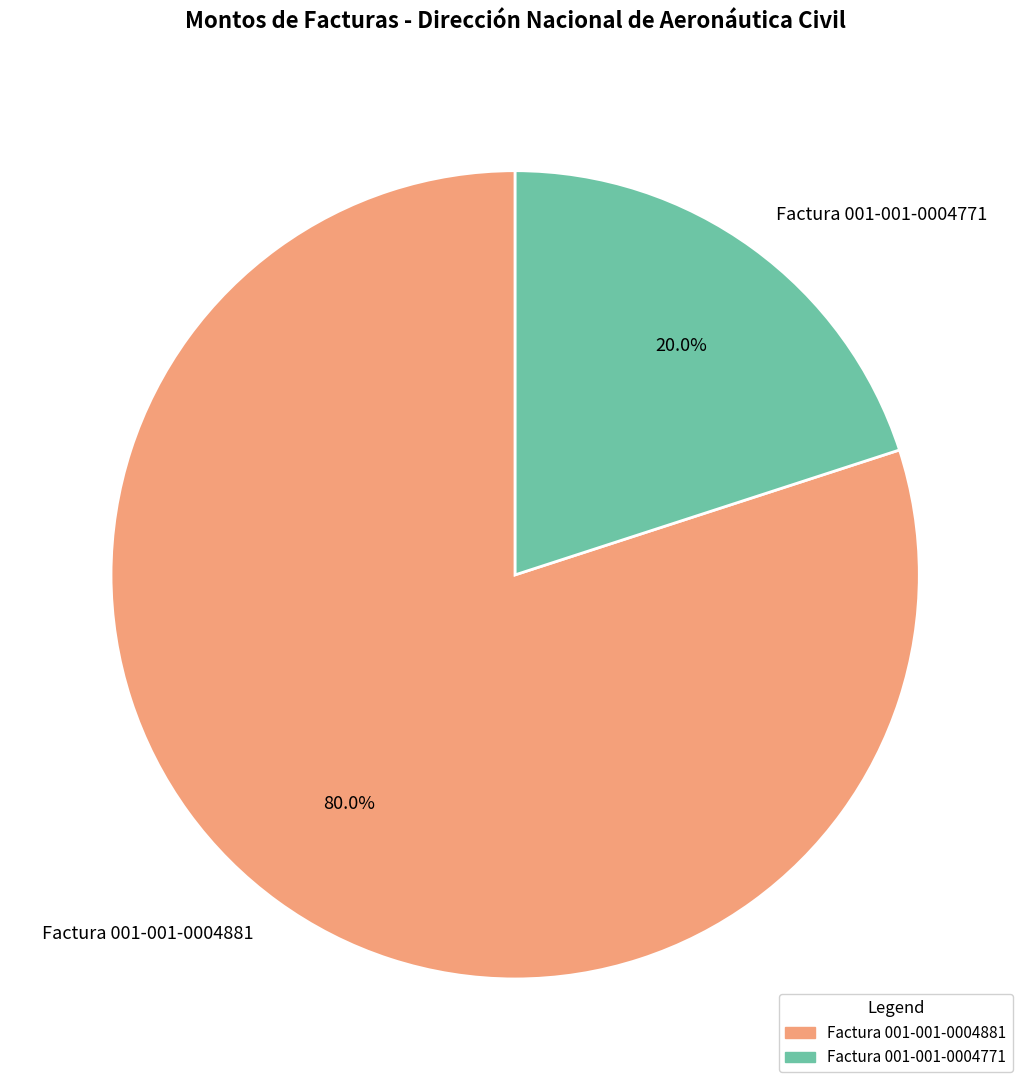

How many segments does this pie chart have?

2